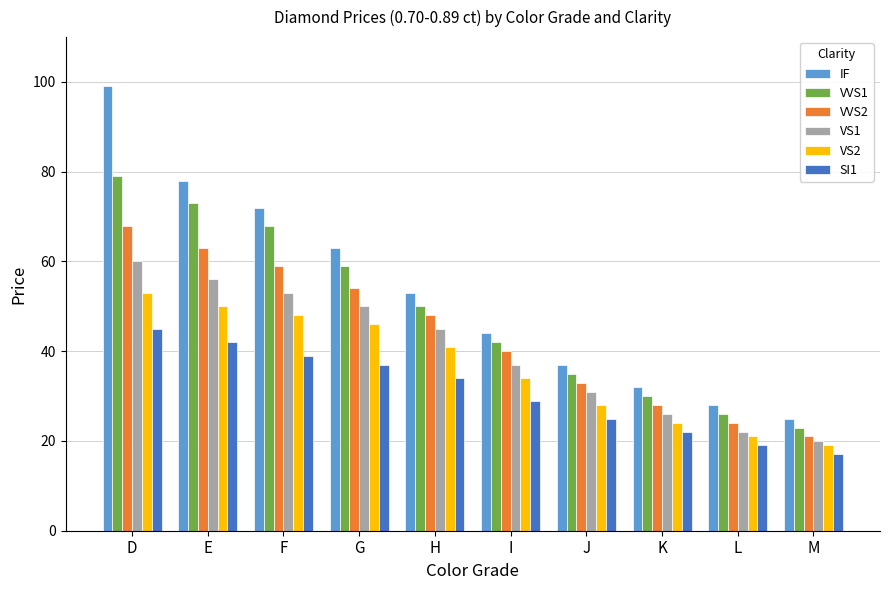

Reading left to right, list all the values displayed in this chart.

IF: 99	78	72	63	53	44	37	32	28	25
VVS1: 79	73	68	59	50	42	35	30	26	23
VVS2: 68	63	59	54	48	40	33	28	24	21
VS1: 60	56	53	50	45	37	31	26	22	20
VS2: 53	50	48	46	41	34	28	24	21	19
SI1: 45	42	39	37	34	29	25	22	19	17